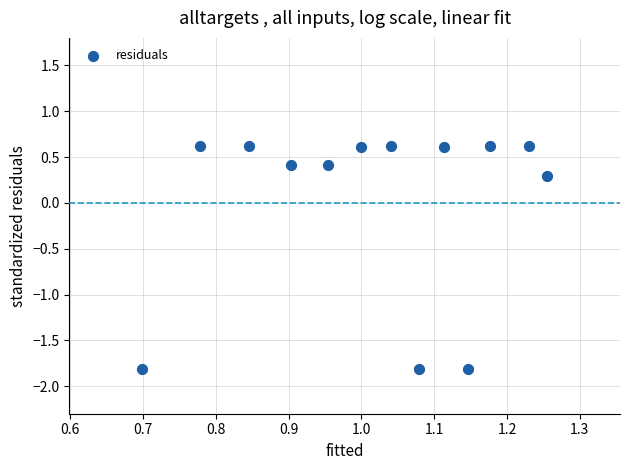

What is the range of X values (max minus min)?

0.6